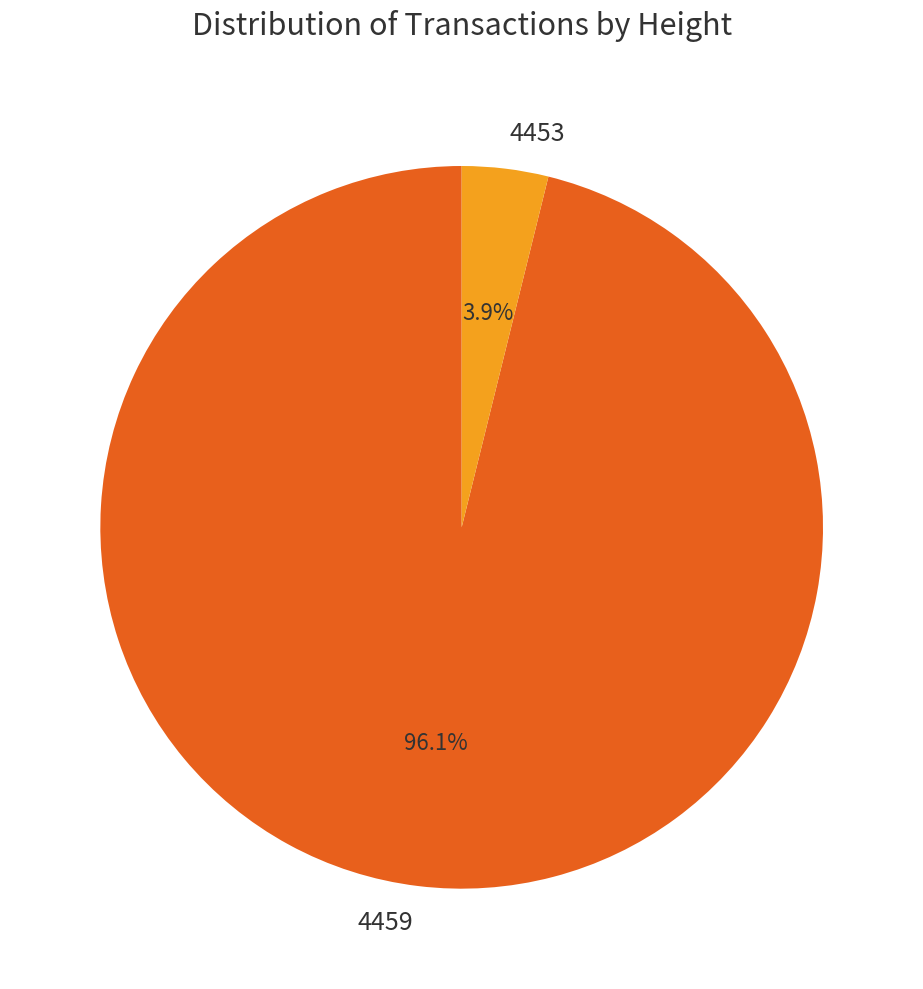

Which has a higher value, 4459 or 4453?

4459